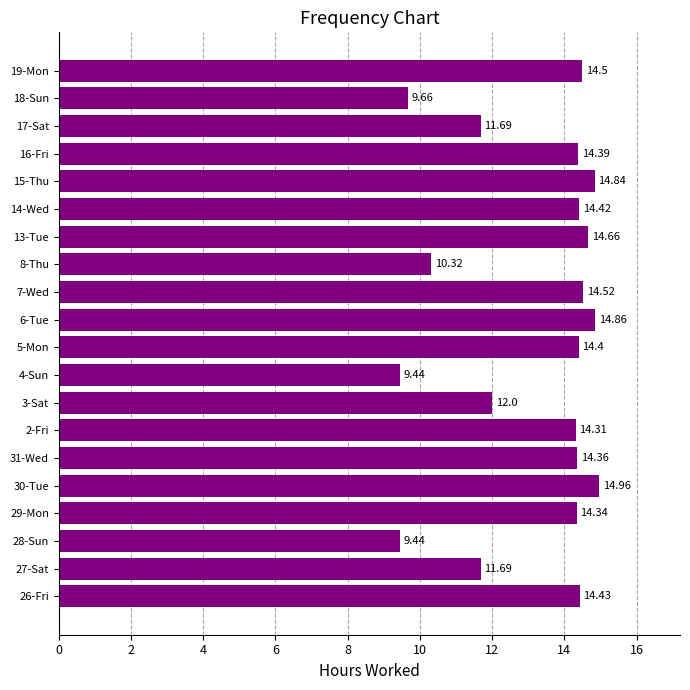

What is the difference between the second highest and second lowest values?

5.4